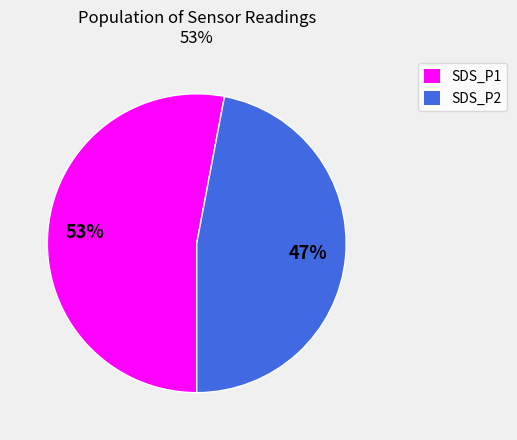

To the nearest percent, what portion does SDS_P2 represent?

47%